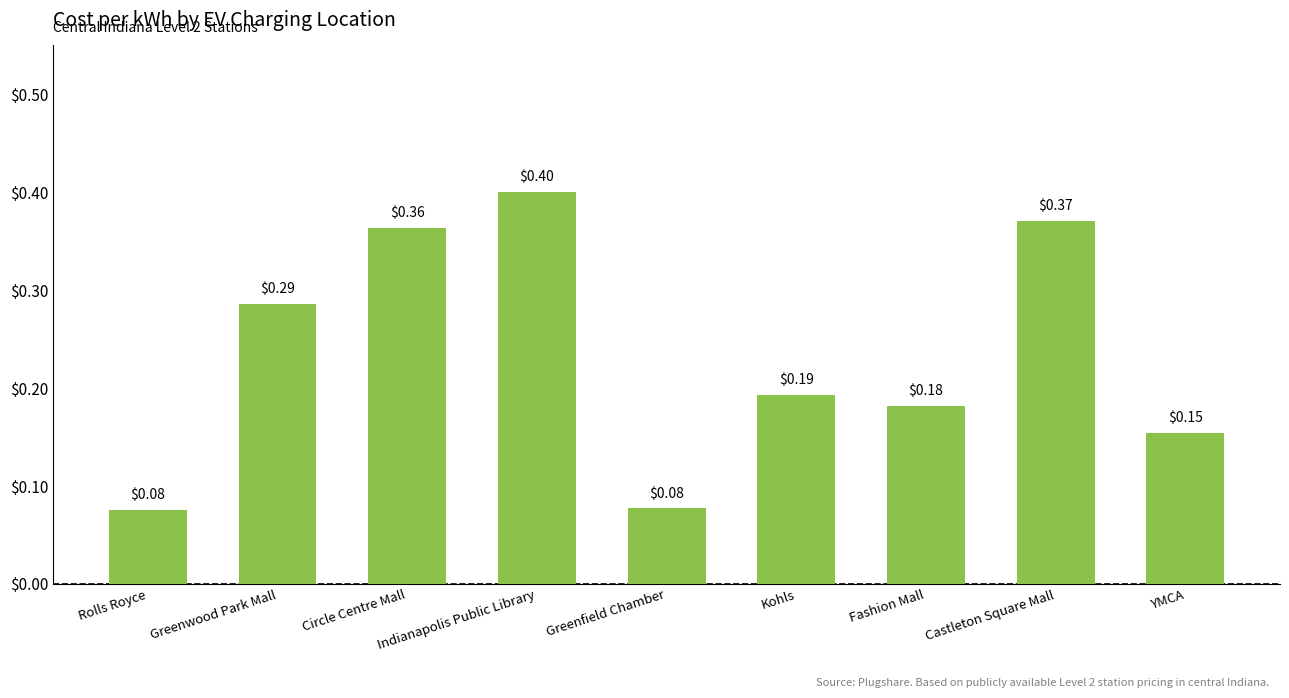

Does the chart contain any negative values?

No